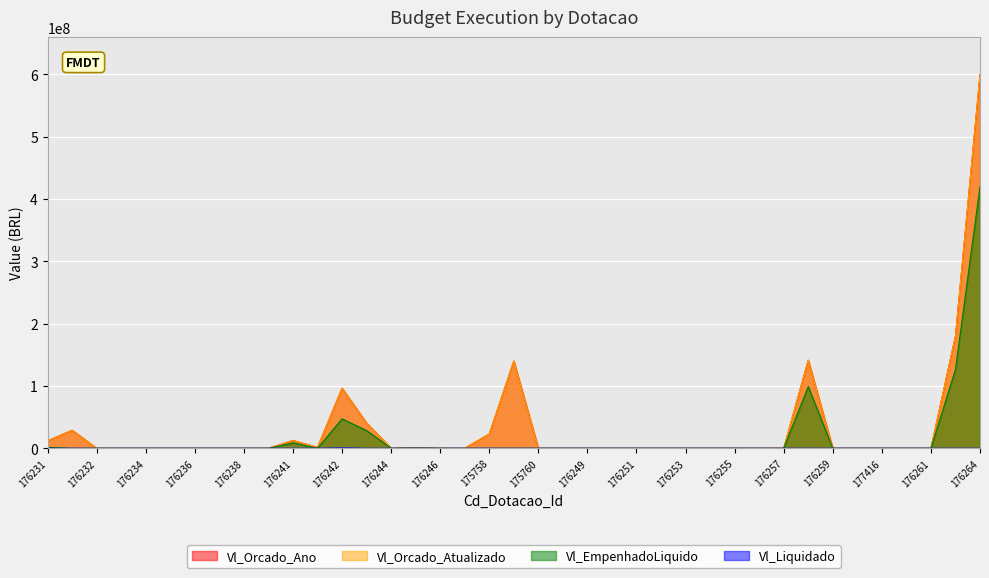

True or false: Vl_Orcado_Ano and Vl_Orcado_Atualizado cross at least once.

False